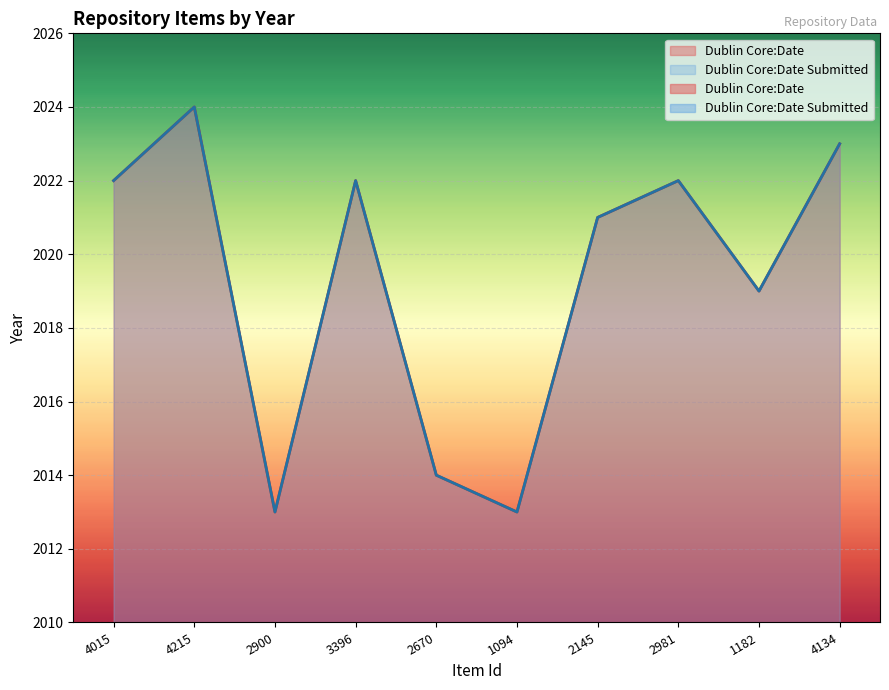

Between 4015 and 3396, which series saw the biggest shift?

Dublin Core:Date